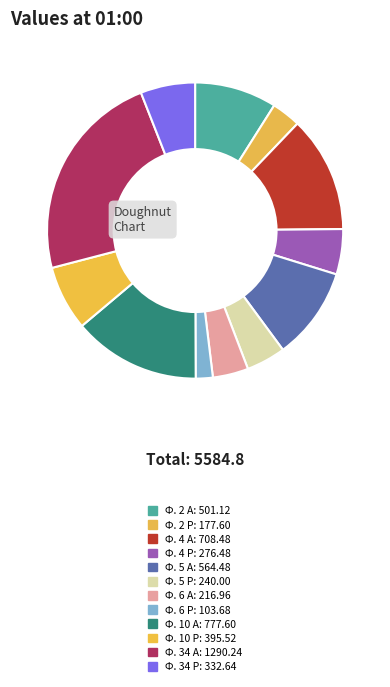

Which category has the biggest portion of the pie?

Ф. 34 А